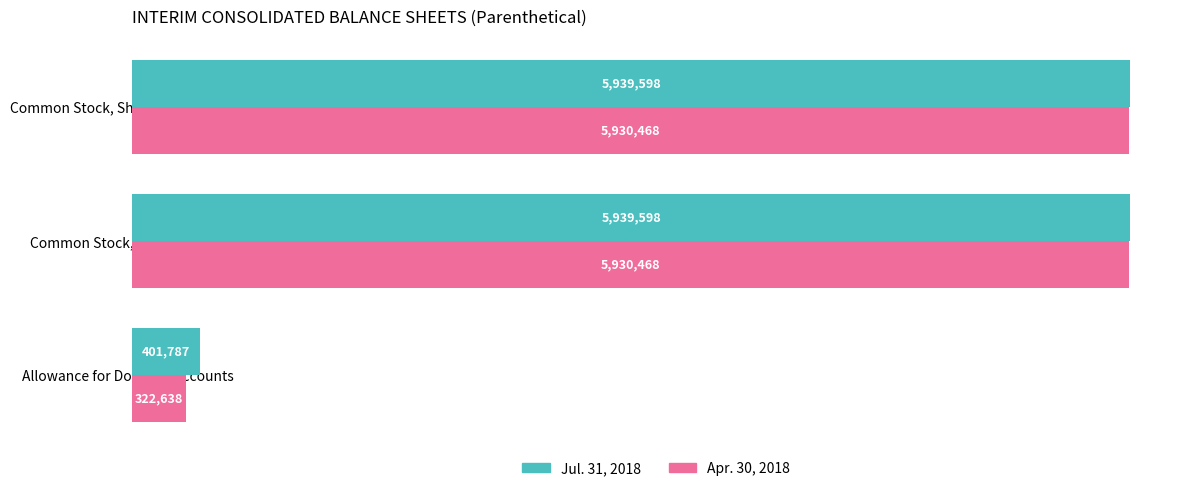

Reading left to right, extract all data points from this chart.

Jul. 31, 2018: 401787	5939598	5939598
Apr. 30, 2018: 322638	5930468	5930468